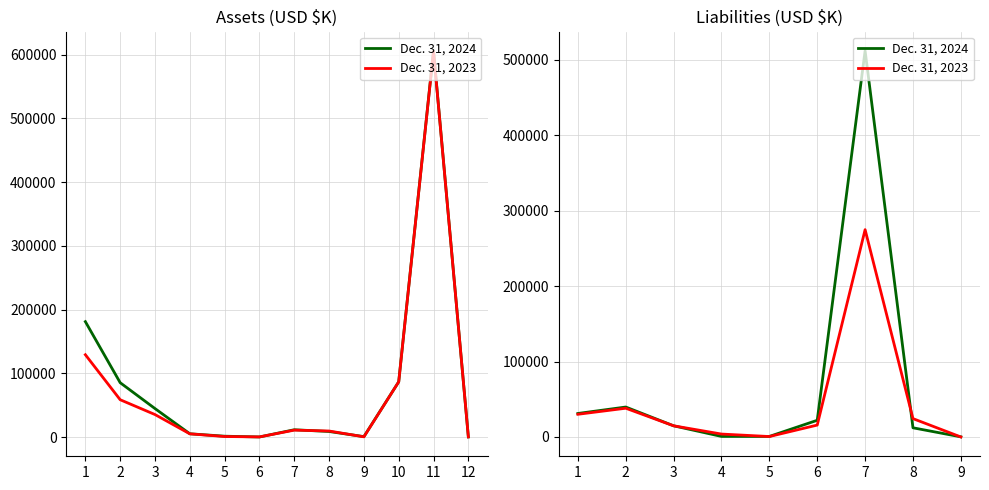

How many intersections are there between Dec. 31, 2023 and Dec. 31, 2024?

3